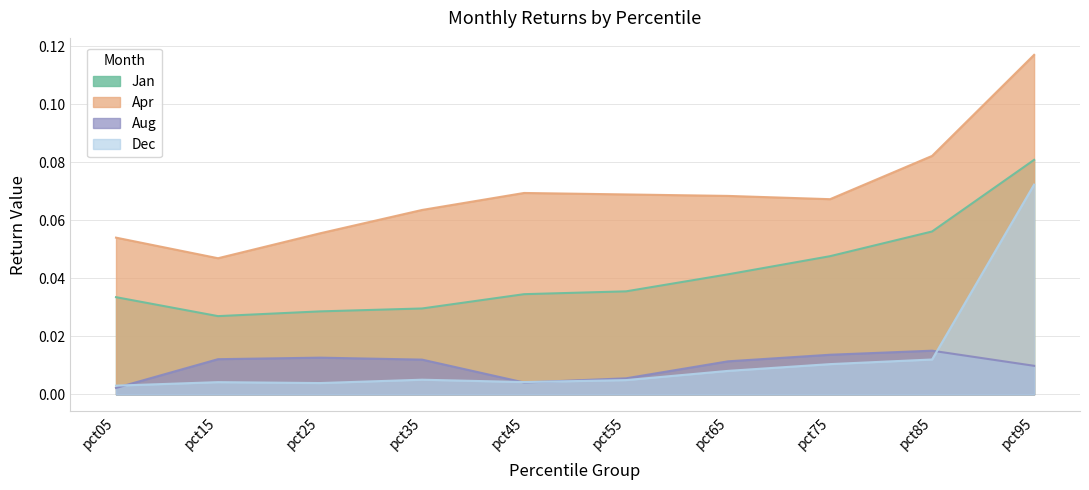

Is it true that Aug equals 0.0 at pct85?

False